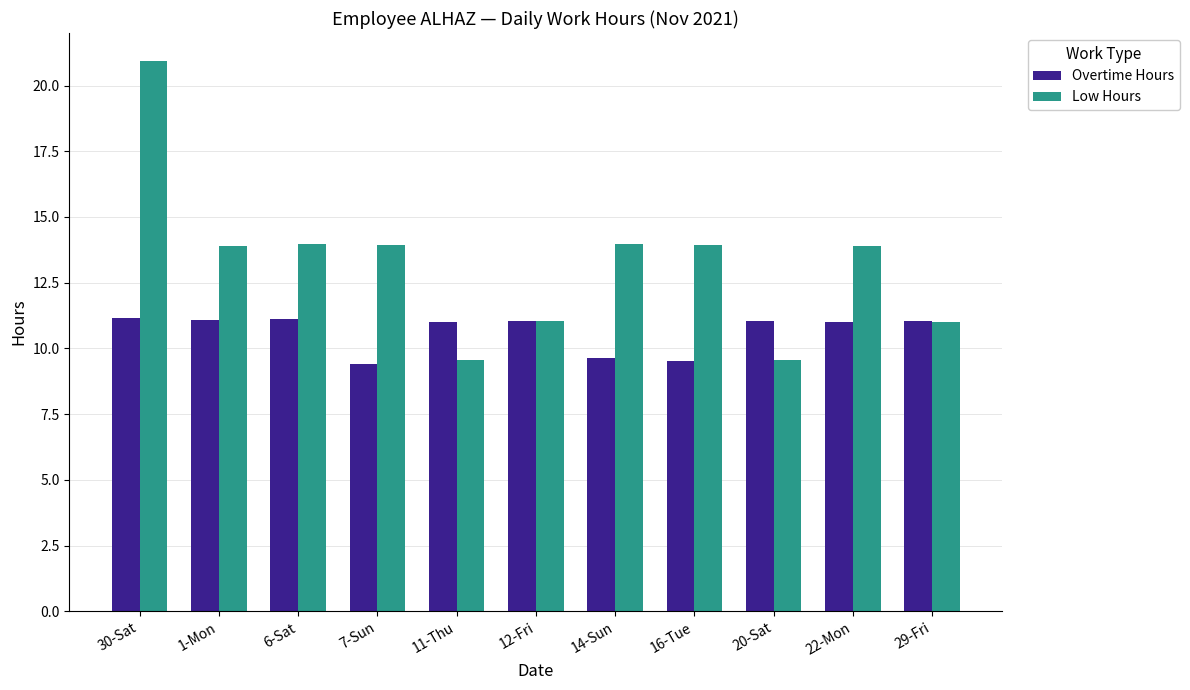

The value of Overtime Hours at 7-Sun is 9.4. True or false?

True